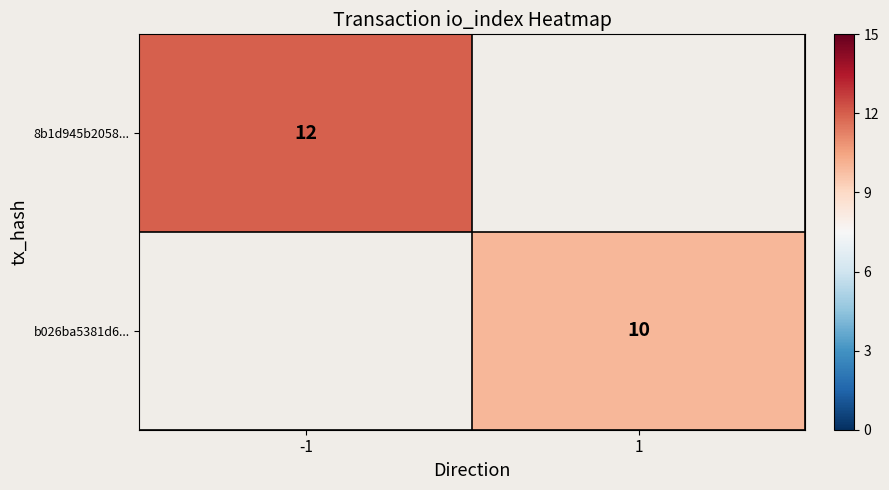

What is the minimum value shown in the chart?

10.0